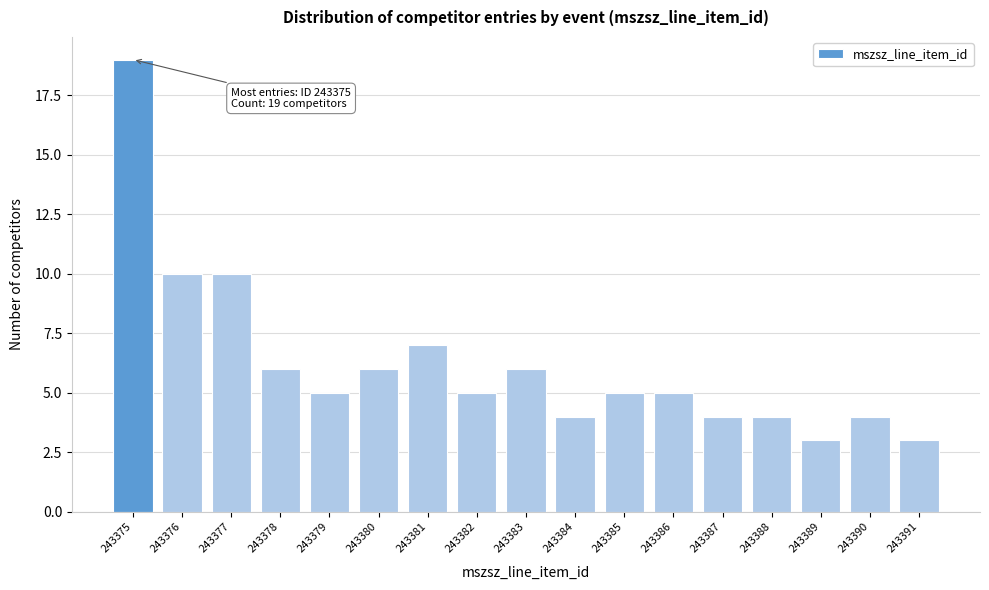

Reading left to right, what are all the values shown in this chart?

19	10	10	6	5	6	7	5	6	4	5	5	4	4	3	4	3